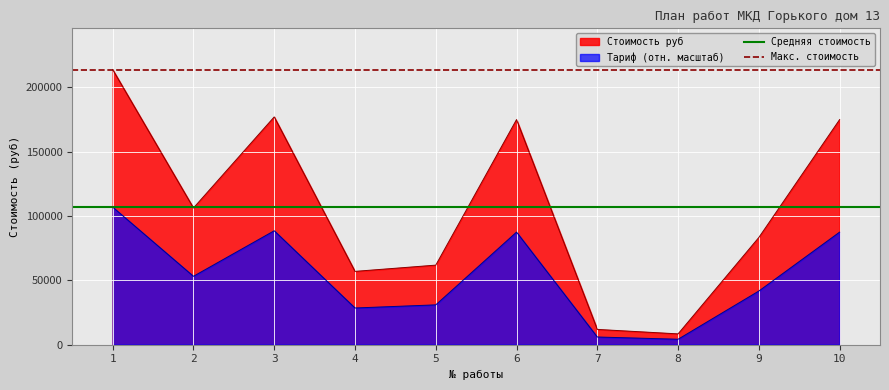

The value of Тариф (отн. масштаб) at 9 is 41639.8. True or false?

True